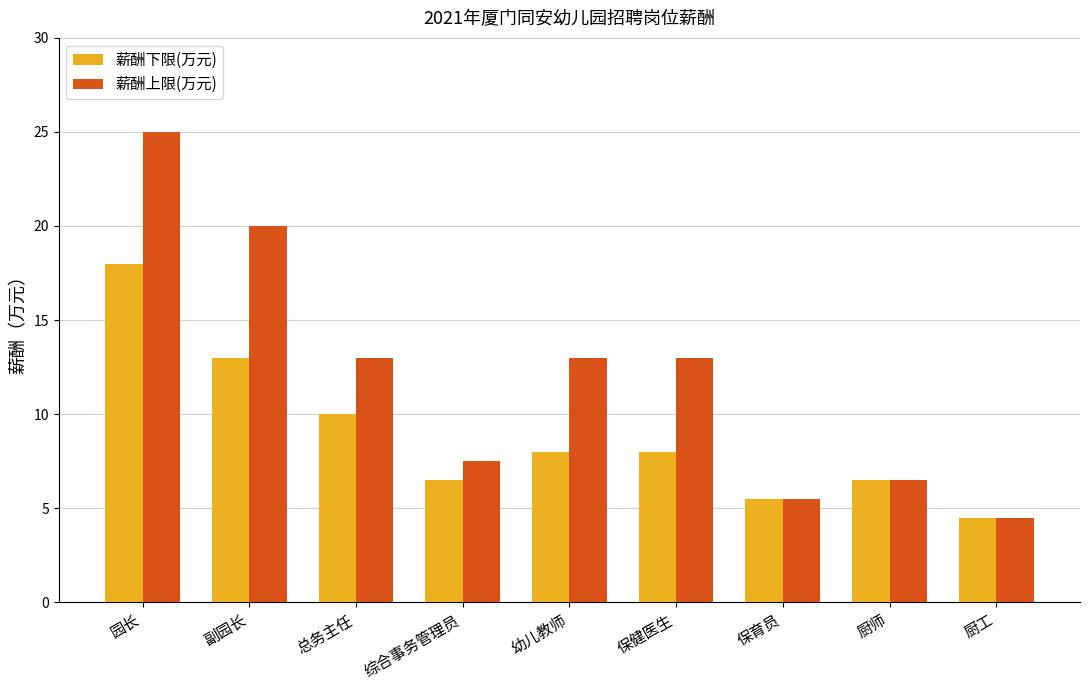

Where does the 薪酬上限(万元) series first go above 13?

园长